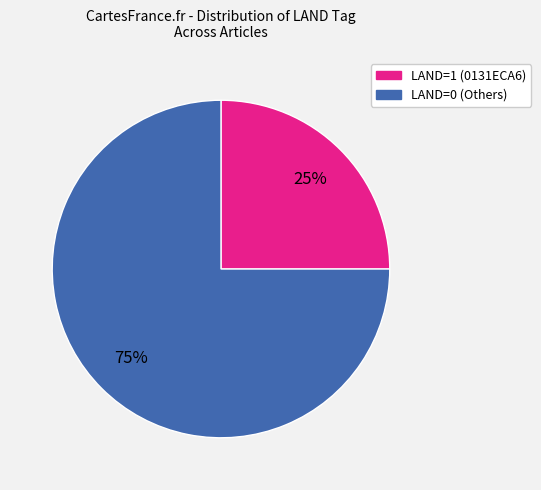

To the nearest percent, what is the average slice percentage?

50%